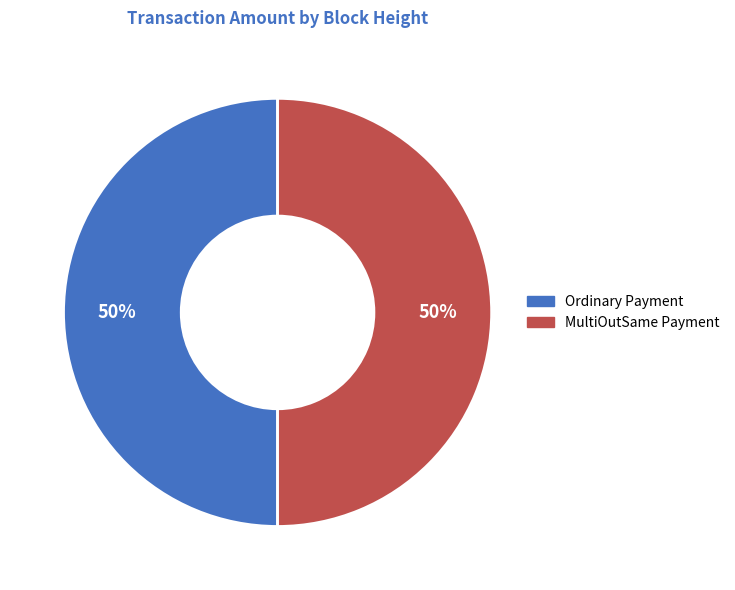

To the nearest percent, what is the average slice percentage?

50%